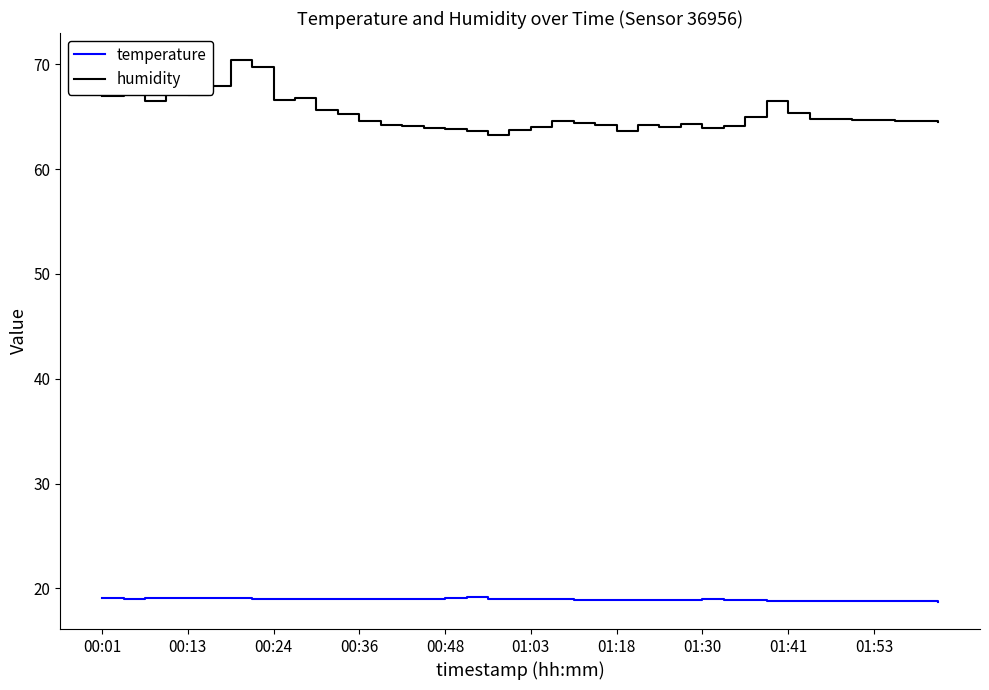

Rank the series by their average value, from highest to lowest.

humidity, temperature